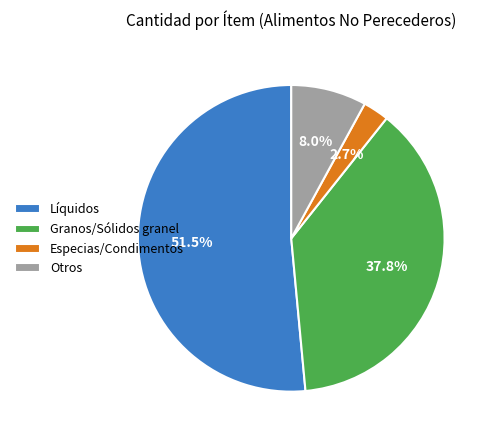

Rank the categories by value from lowest to highest.

Especias/Condimentos, Otros, Granos/Sólidos granel, Líquidos